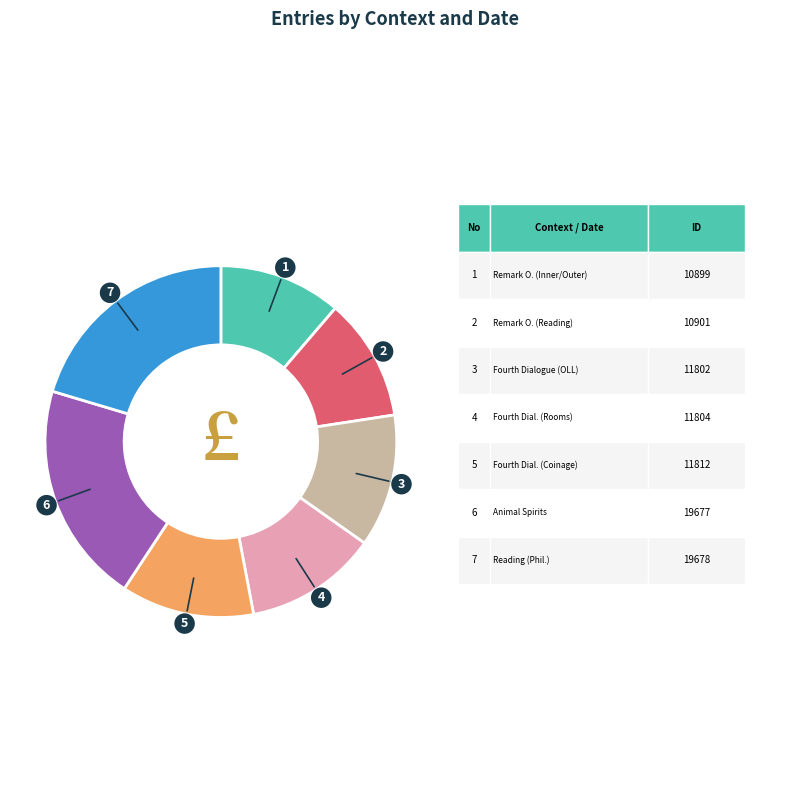

Rank the categories by value from highest to lowest.

Reading (2012-04-10), Animal Spirits (2012-04-10), Fourth Dialogue Coinage (2005-08-23), Fourth Dialogue Rooms (2005-08-23), Fourth Dialogue OLL (2005-08-23), Remark O. Reading (2004-11-08), Remark O. (2004-11-08)